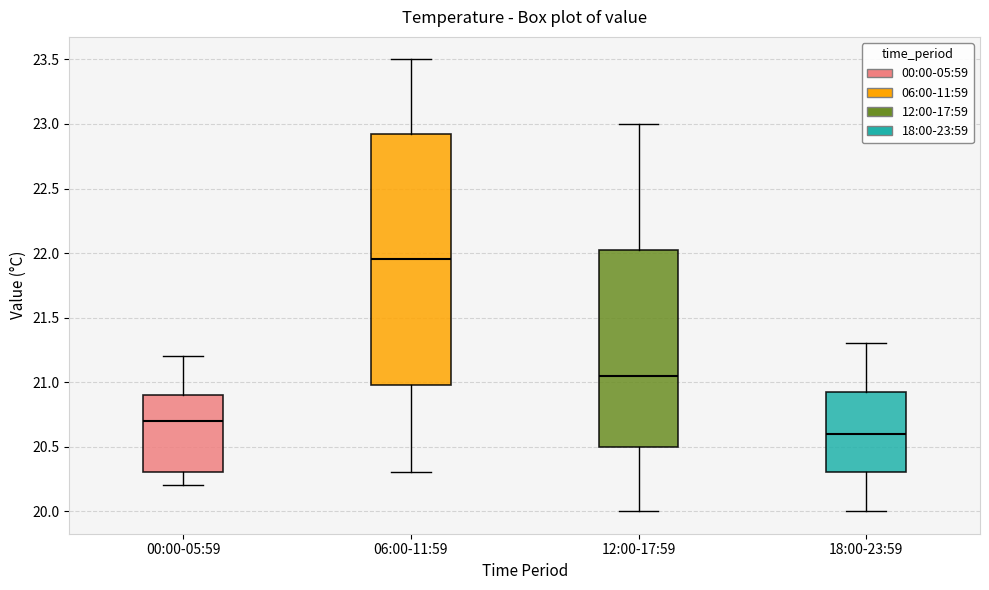

Where does the lower whisker of the box for 18:00-23:59 end on the y-axis? The values are not printed on the chart, so give them approximately, as read against the axis.

20.00